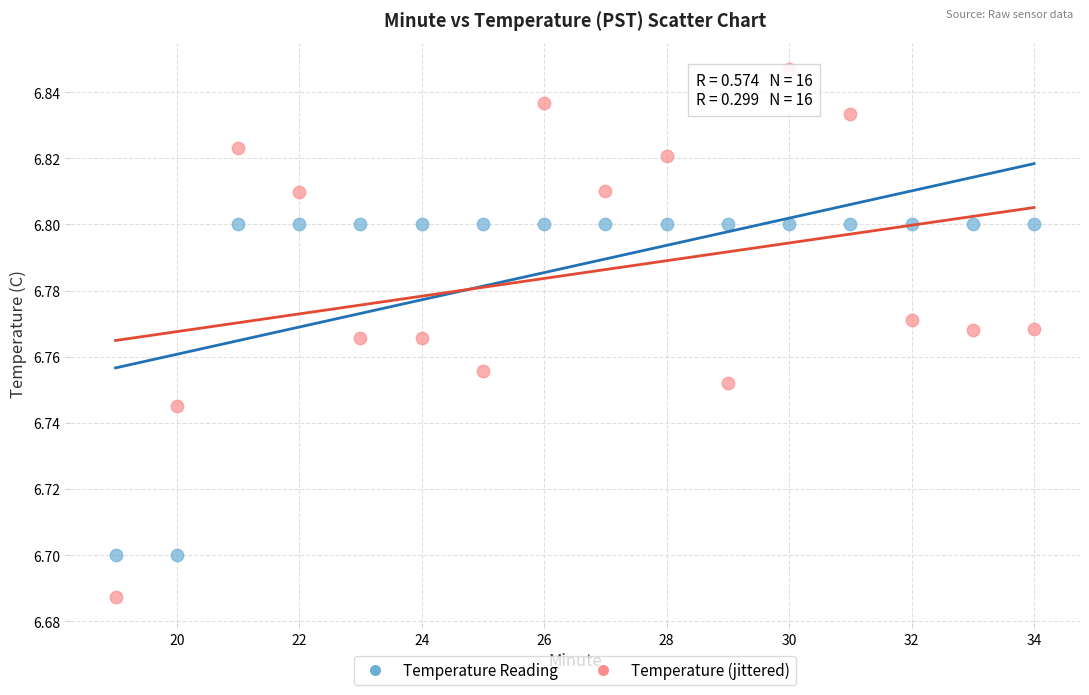

Which series contains the lowest Y value?

Temperature (jittered)